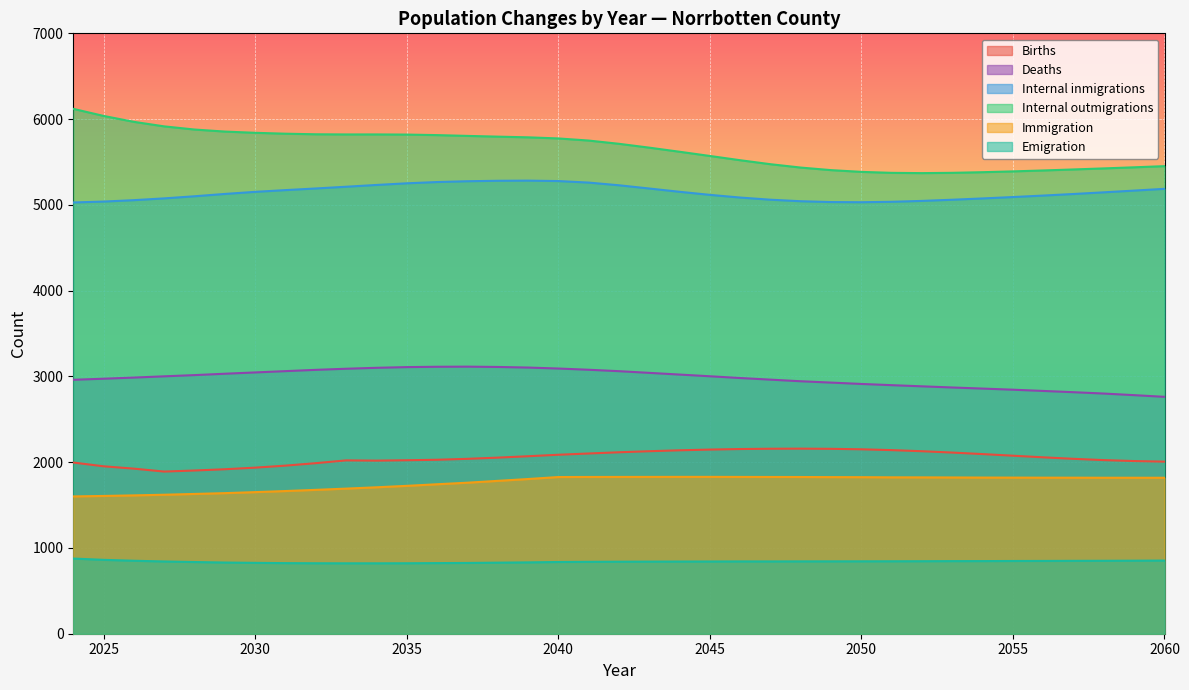

Does the chart display data point markers on the line(s)?

No